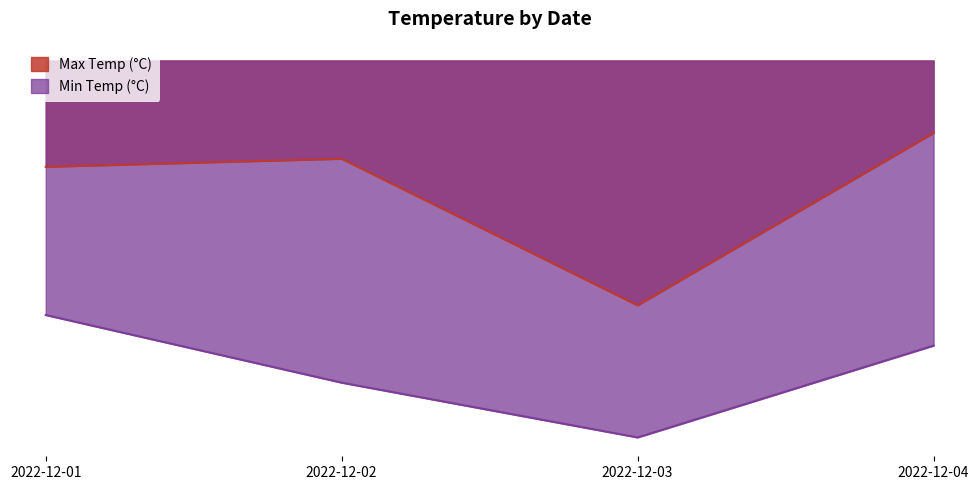

What is the total value across all series at 2022-12-04?

-22.2